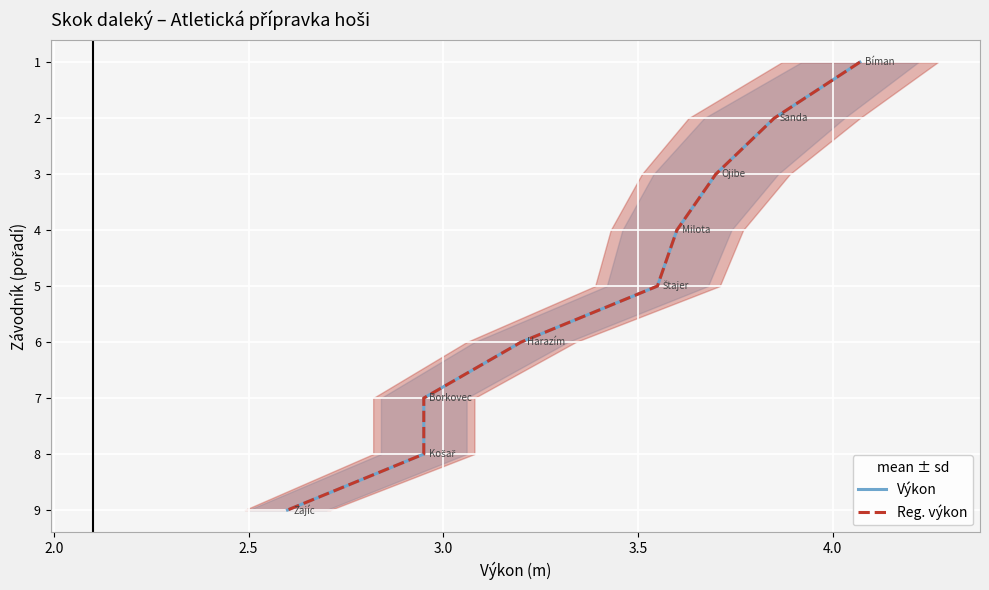

True or false: Výkon and Reg. výkon cross at least once.

False